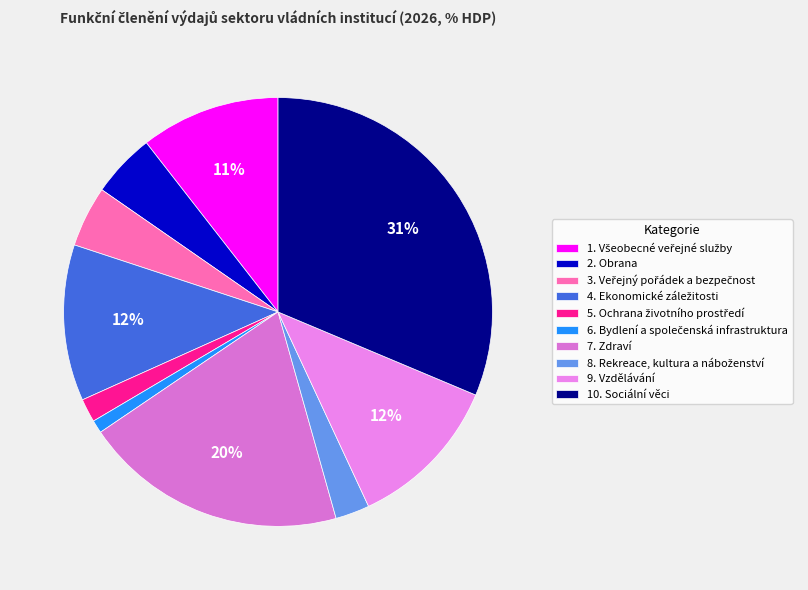

Count the number of slices in the pie.

10